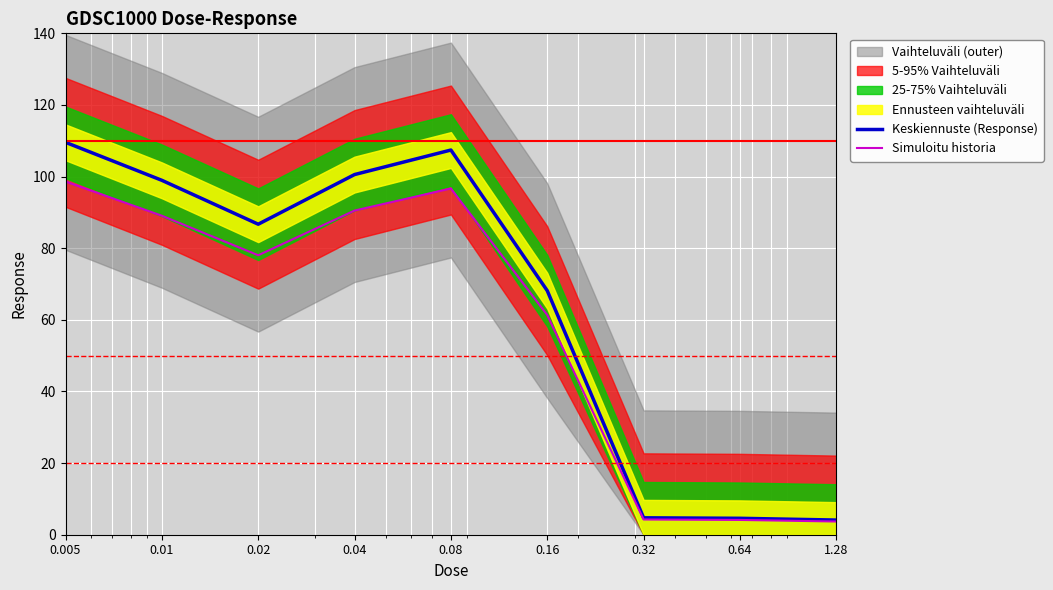

At which category is the sum across all series the highest?

0.005